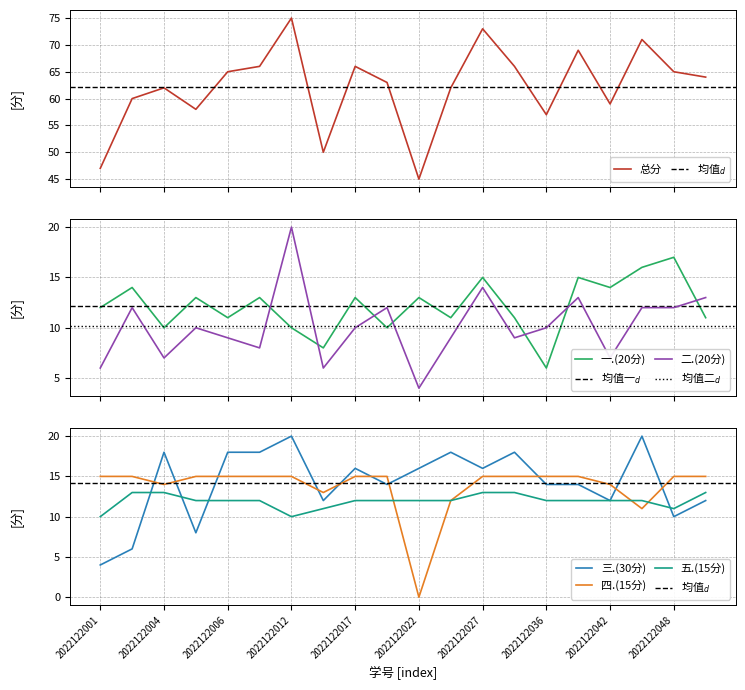

How many categories are shown in the chart?

20